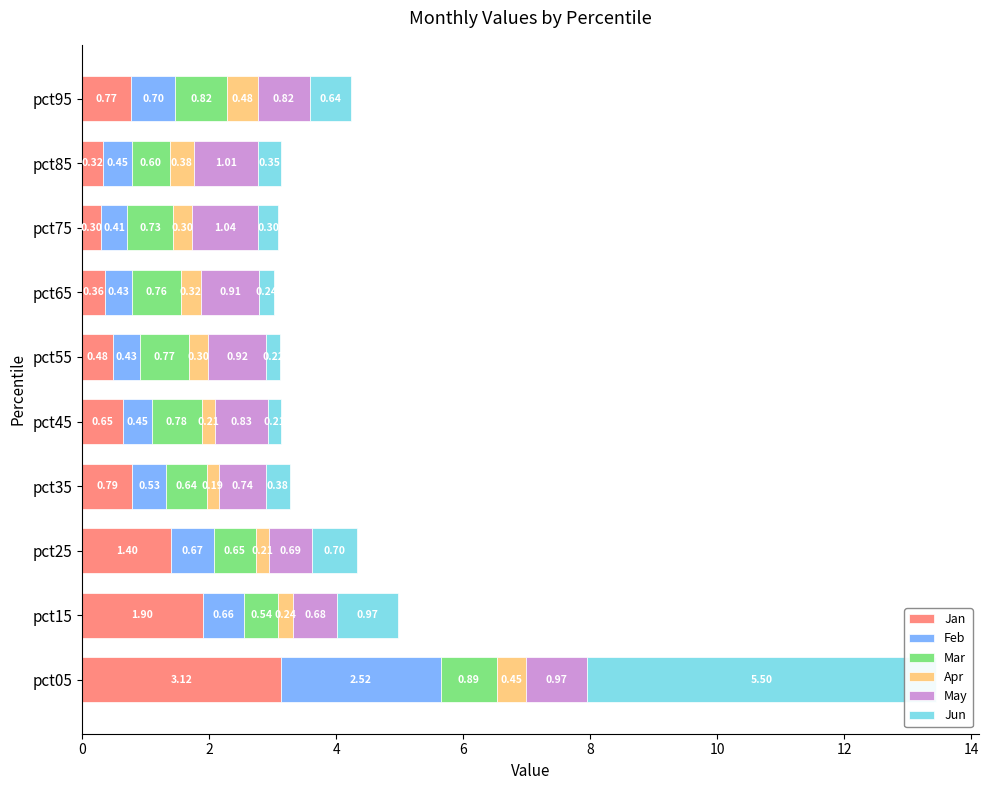

Between pct35 and pct85, which series saw the biggest shift?

Jan